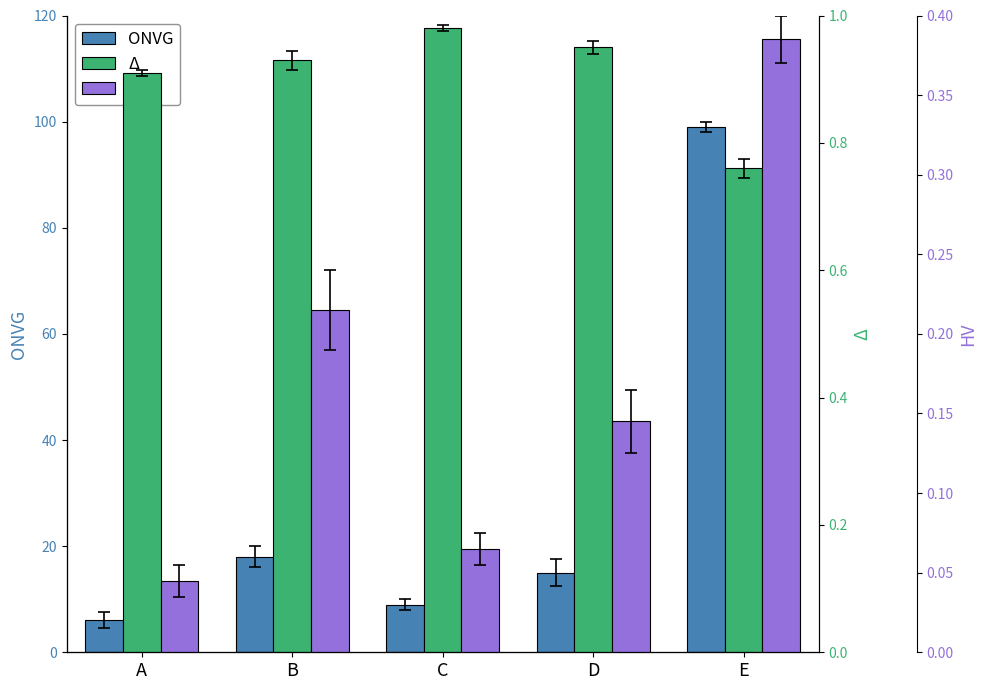

Which series changed the most between B and E?

ONVG